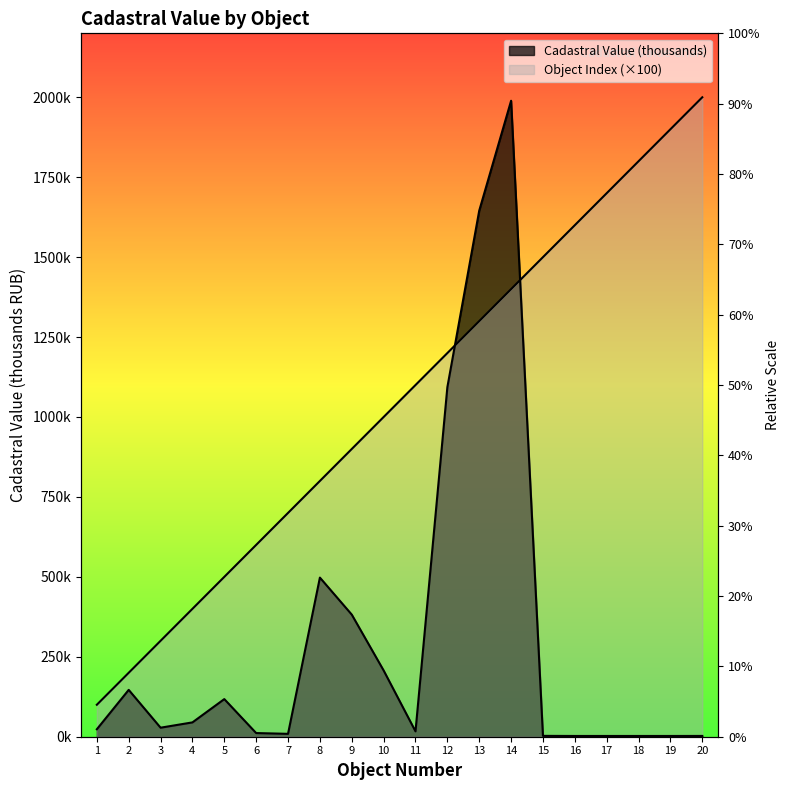

Does the chart display data point markers on the line(s)?

No